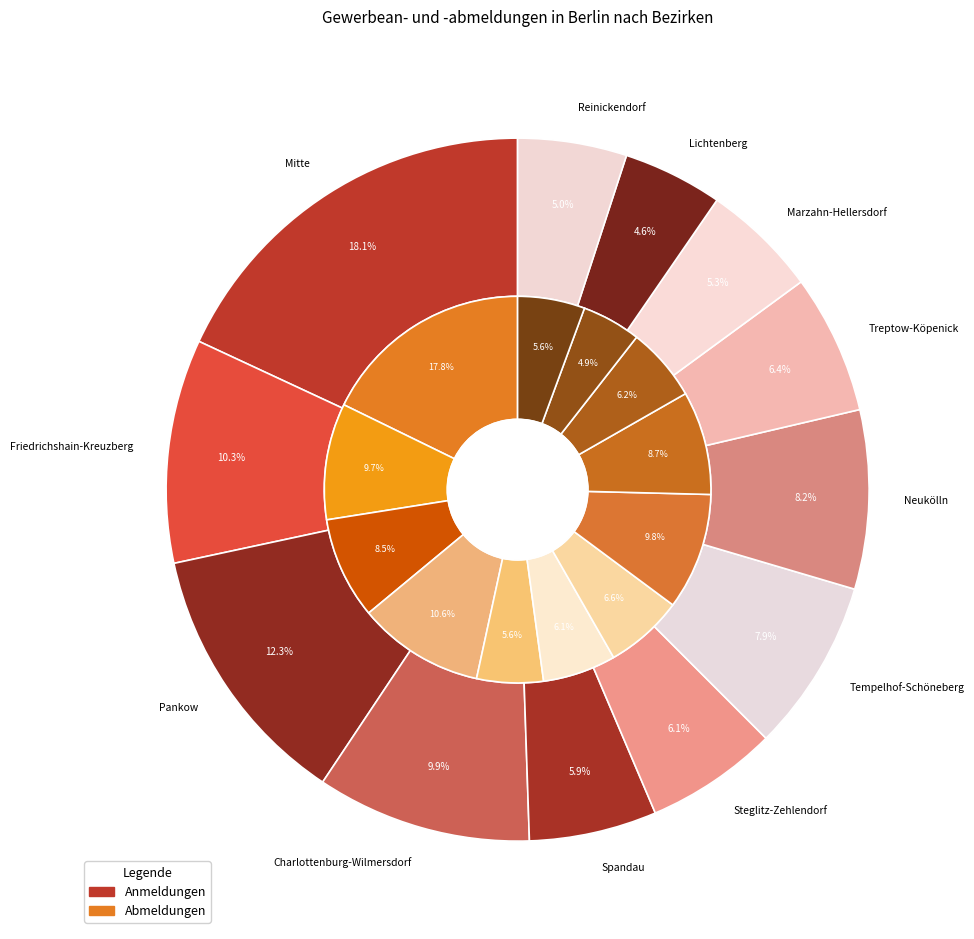

Is the sum of 9 and 3 greater than half?

No